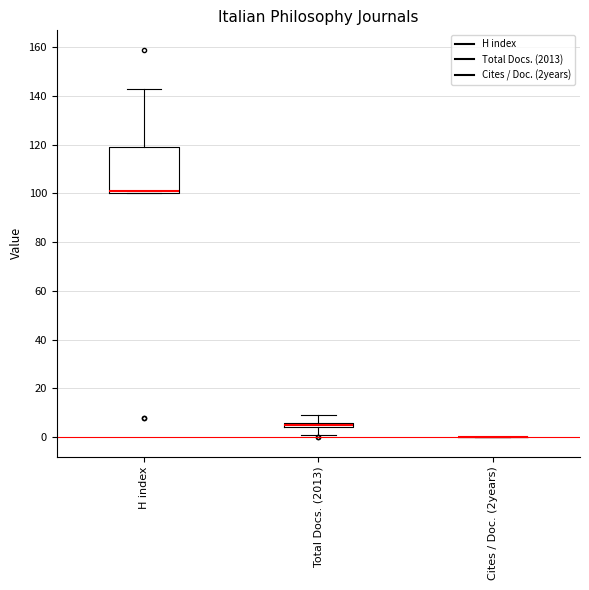

Comparing the boxes themselves (not the whiskers), which one is the tallest?

H index